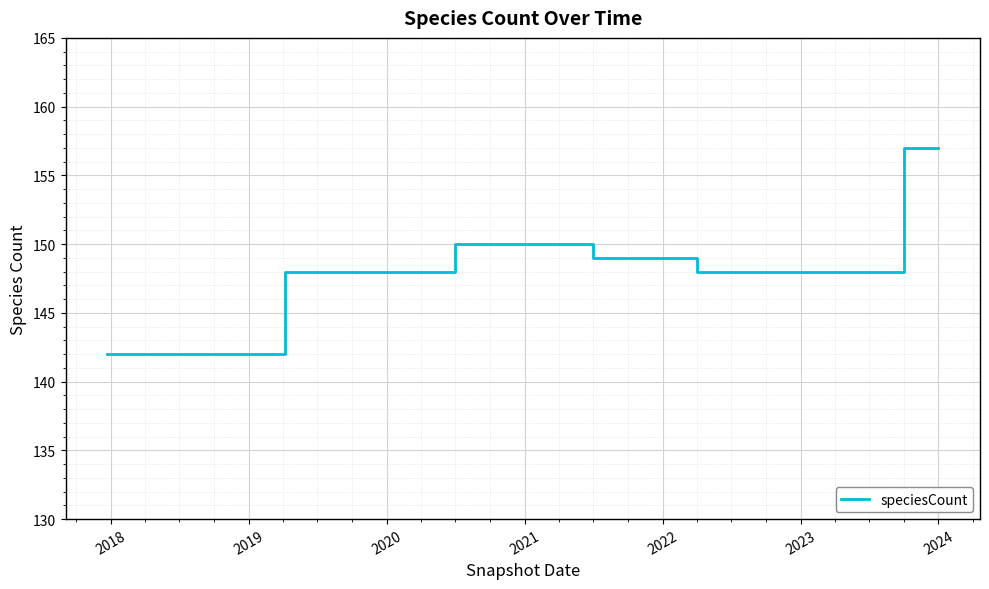

What is the minimum value shown in the chart?

142